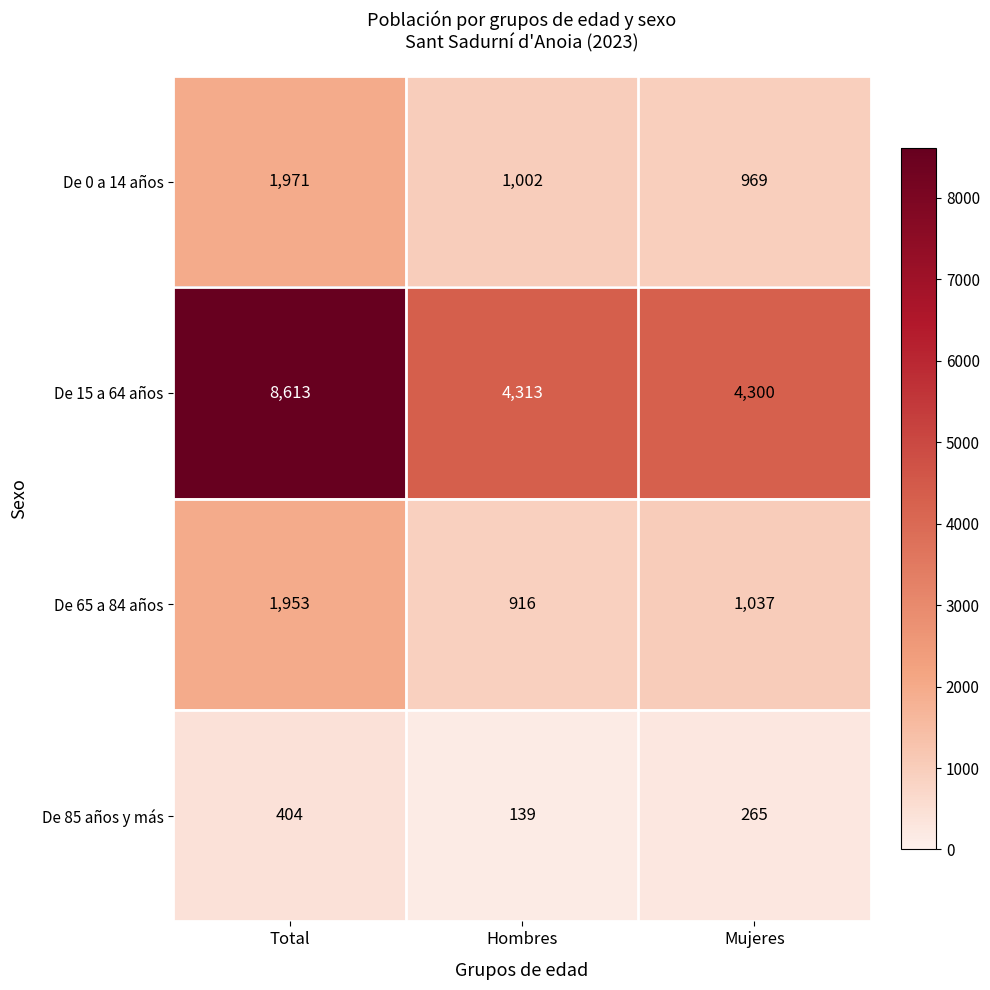

At Total, list the series in order from largest to smallest.

De 15 a 64 años, De 0 a 14 años, De 65 a 84 años, De 85 años y más